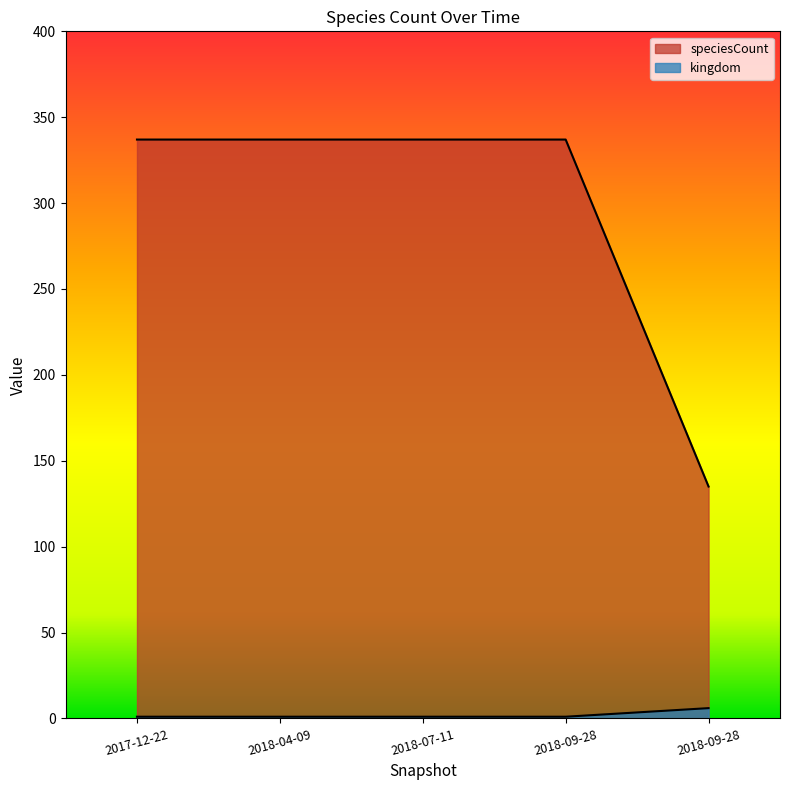

List the labels in order of speciesCount value, smallest first.

2017-12-22, 2018-04-09, 2018-07-11, 2018-09-28, 2018-09-28